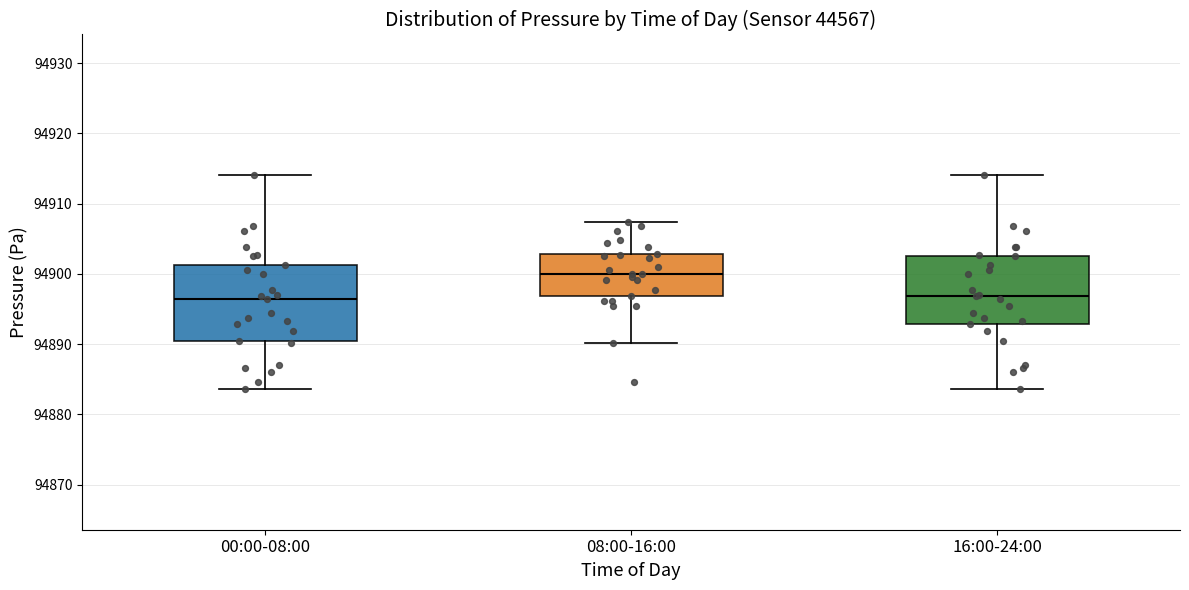

Comparing the boxes themselves (not the whiskers), which one is the tallest?

00:00-08:00